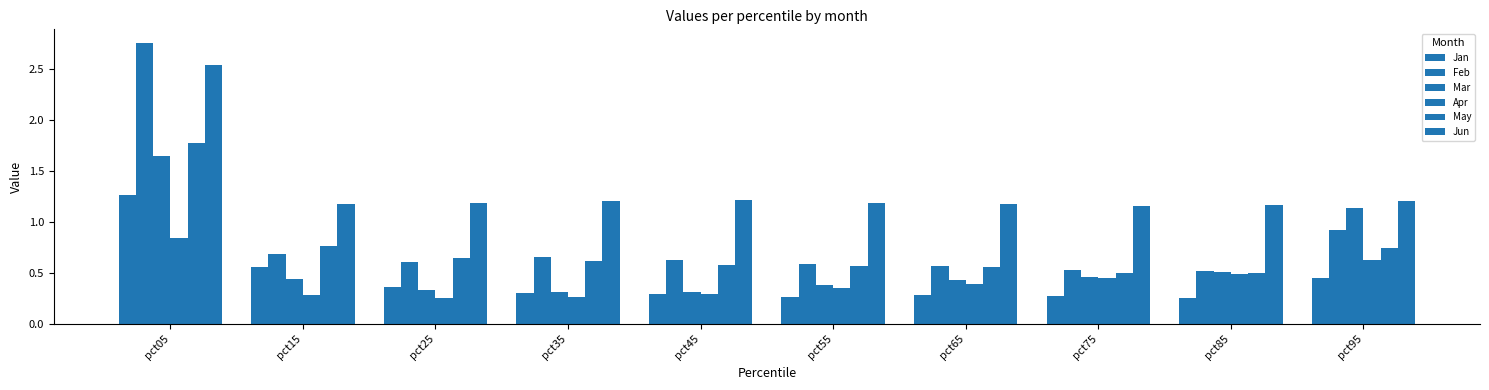

How many bars are there in total?

60